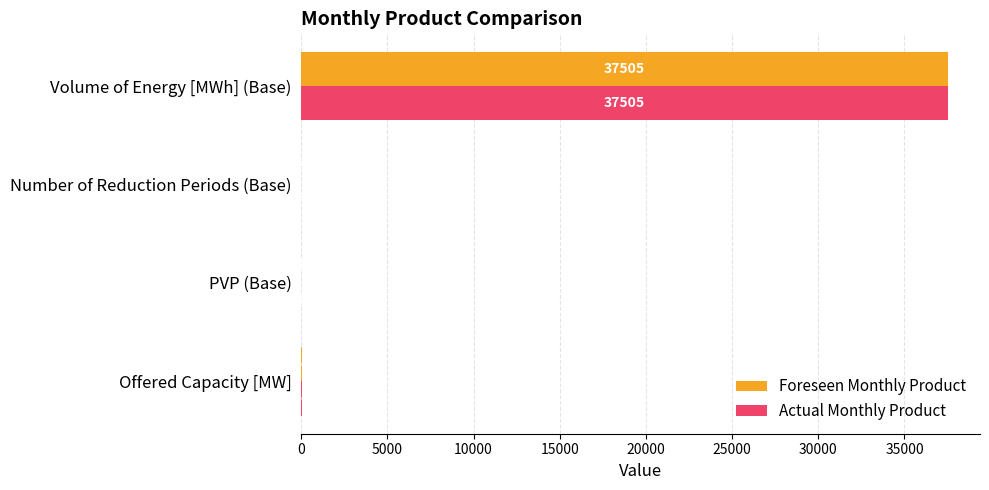

At which label is Foreseen Monthly Product closest to 18752?

Offered Capacity [MW]